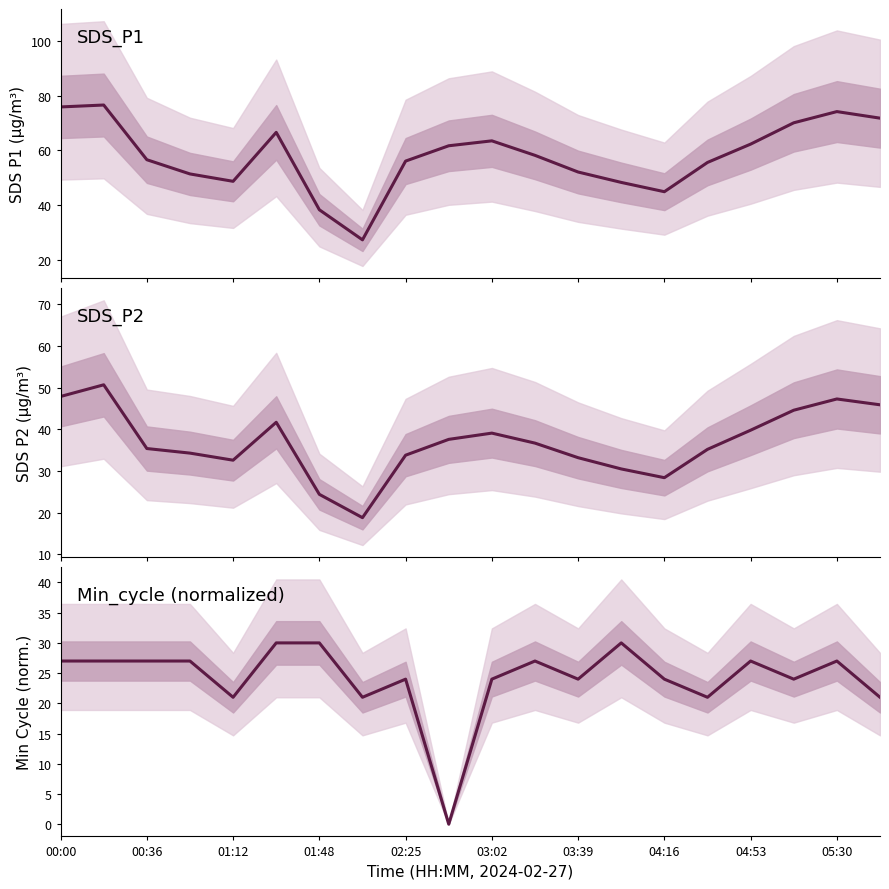

Rank the series at 04:53 from highest to lowest value.

SDS_P1, SDS_P2, Min_cycle (normalized)